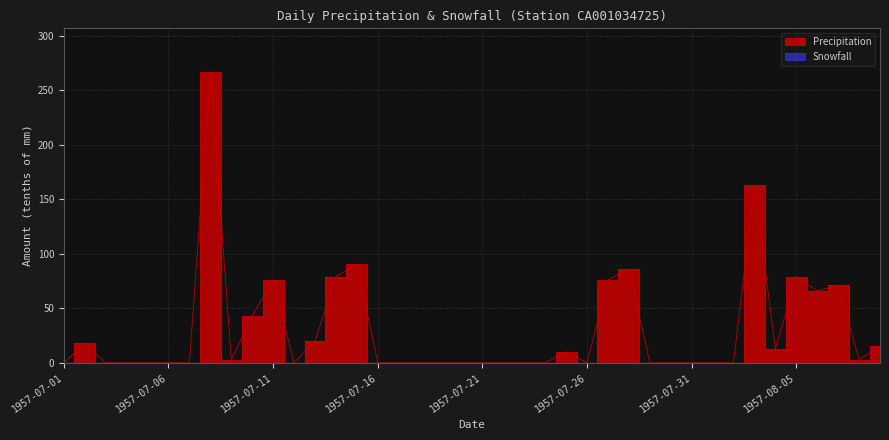

What is the difference between the values at 1957-07-13 and 1957-07-30?

20